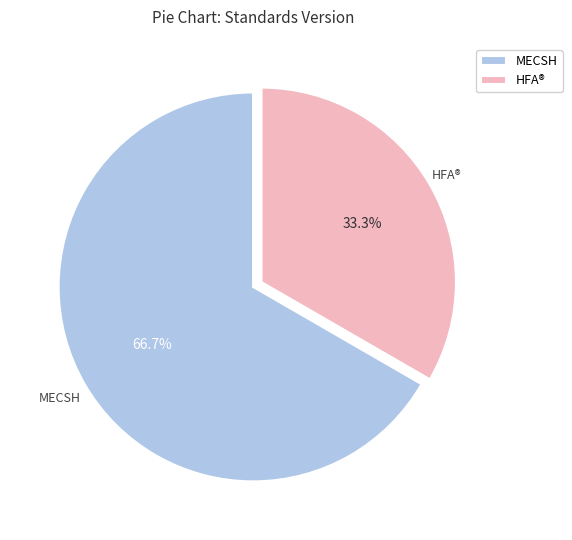

Which slice is the smallest?

HFA®